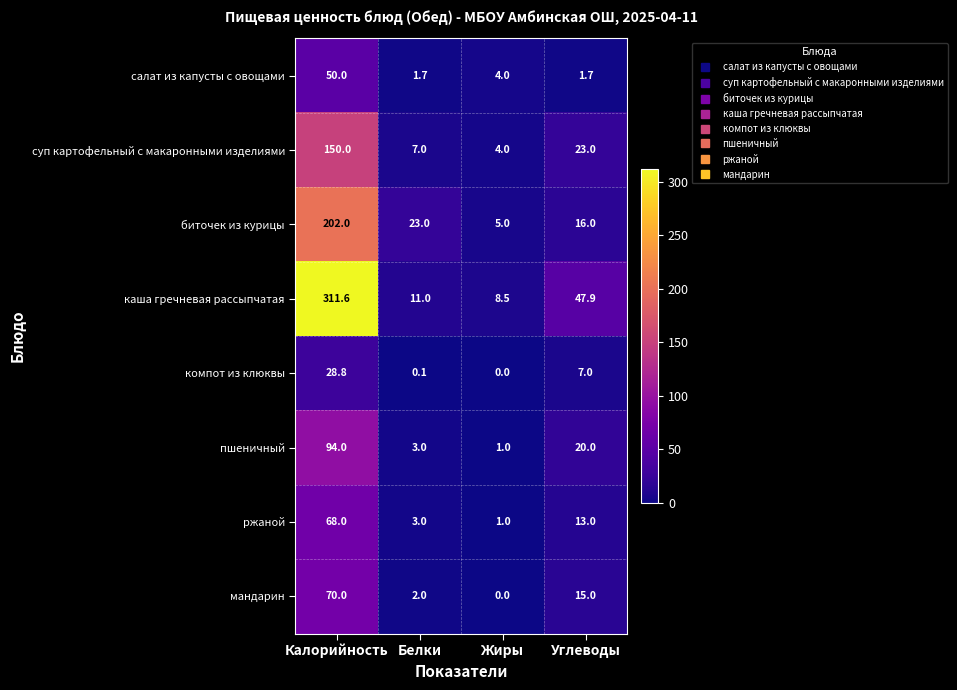

What is the sum of the мандарин values at Белки and Калорийность?

72.0